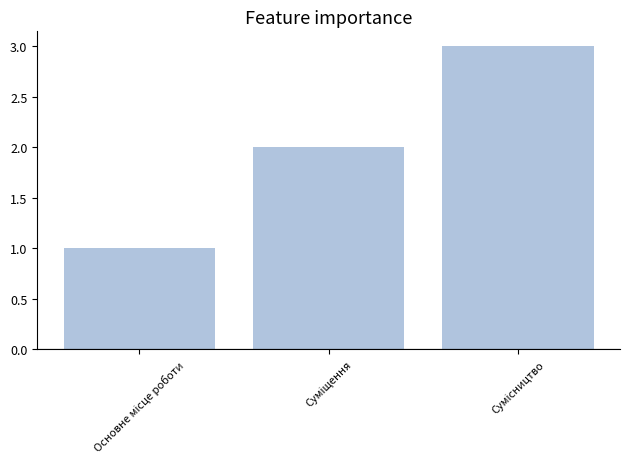

What is the greatest value displayed?

3